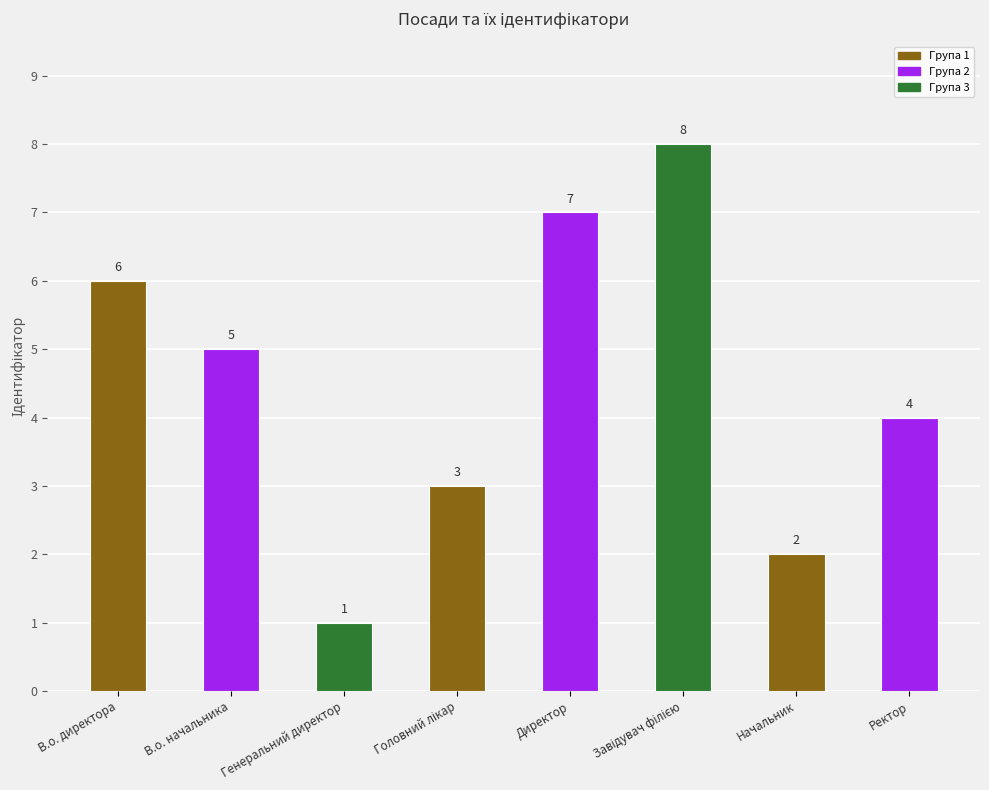

How many categories are shown in the chart?

8